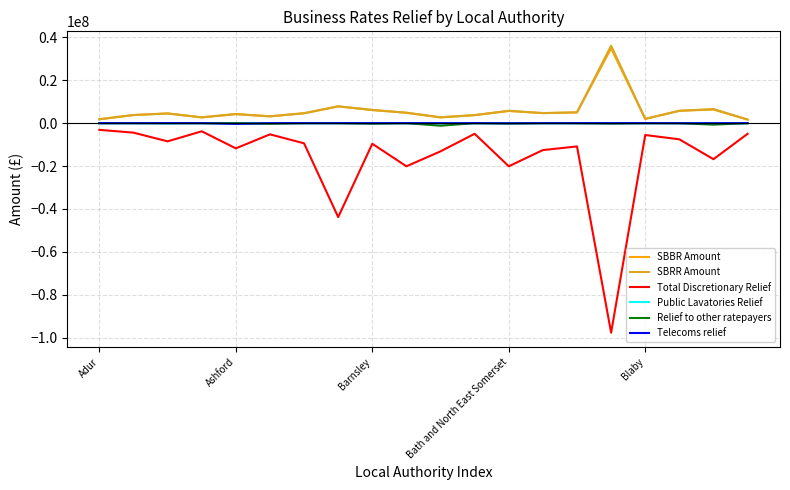

True or false: Total Discretionary Relief and SBBR Amount intersect in this chart.

False